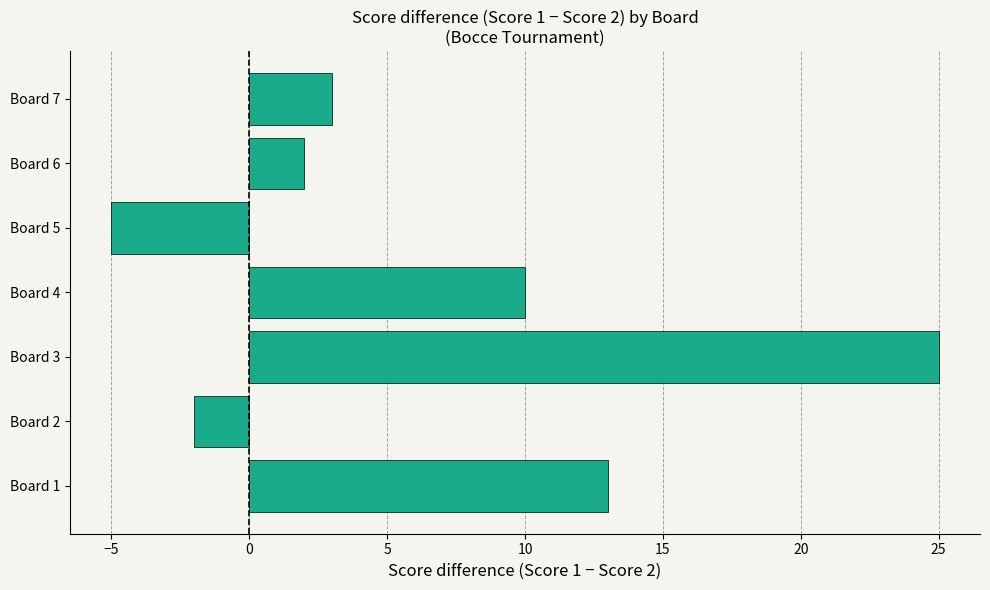

Reading bottom to top, extract all data points from this chart.

13	-2	25	10	-5	2	3